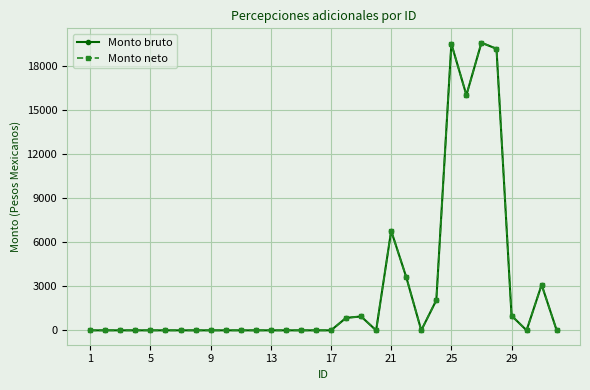

Does the chart have visible grid lines?

Yes